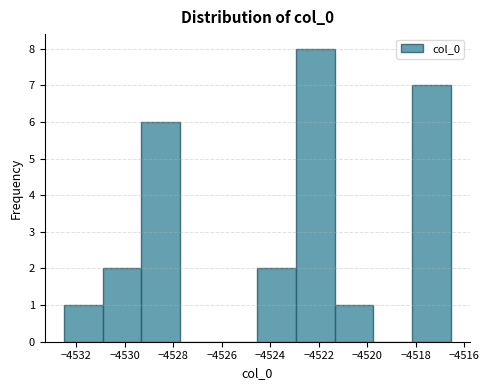

How tall is the bar that spans -4529.4 to -4527.8 on the x-axis? Neither the bar edges nor the heights are printed on the chart, so give them approximately, as read against the axes.

6